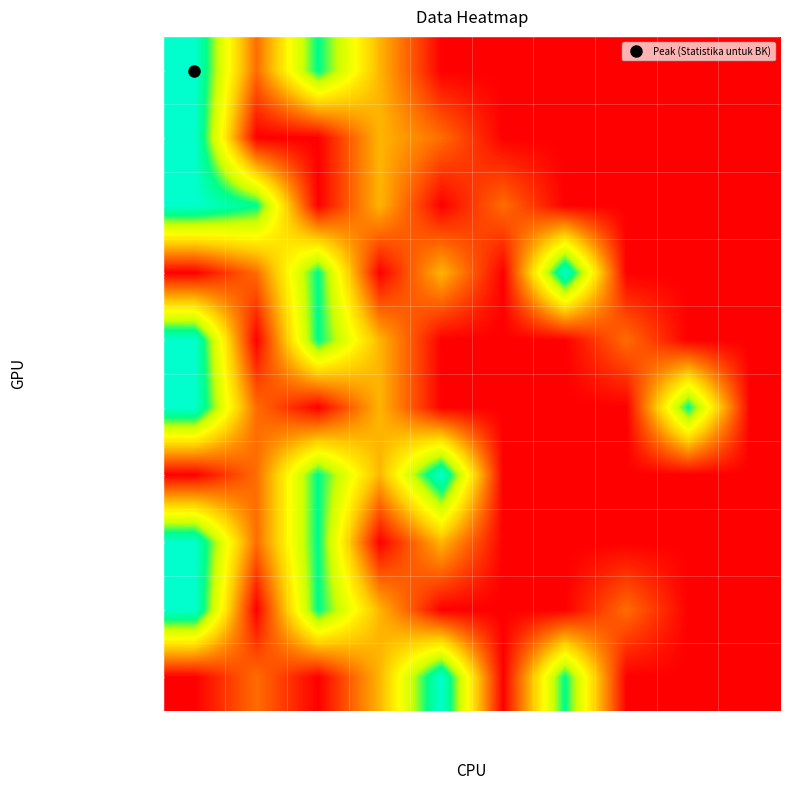

Which series has the largest total across all categories?

Statistika untuk BK